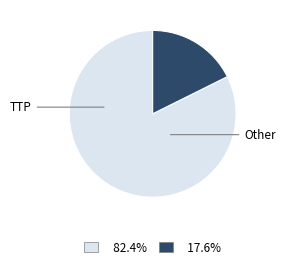

How many slices are in this pie chart?

2